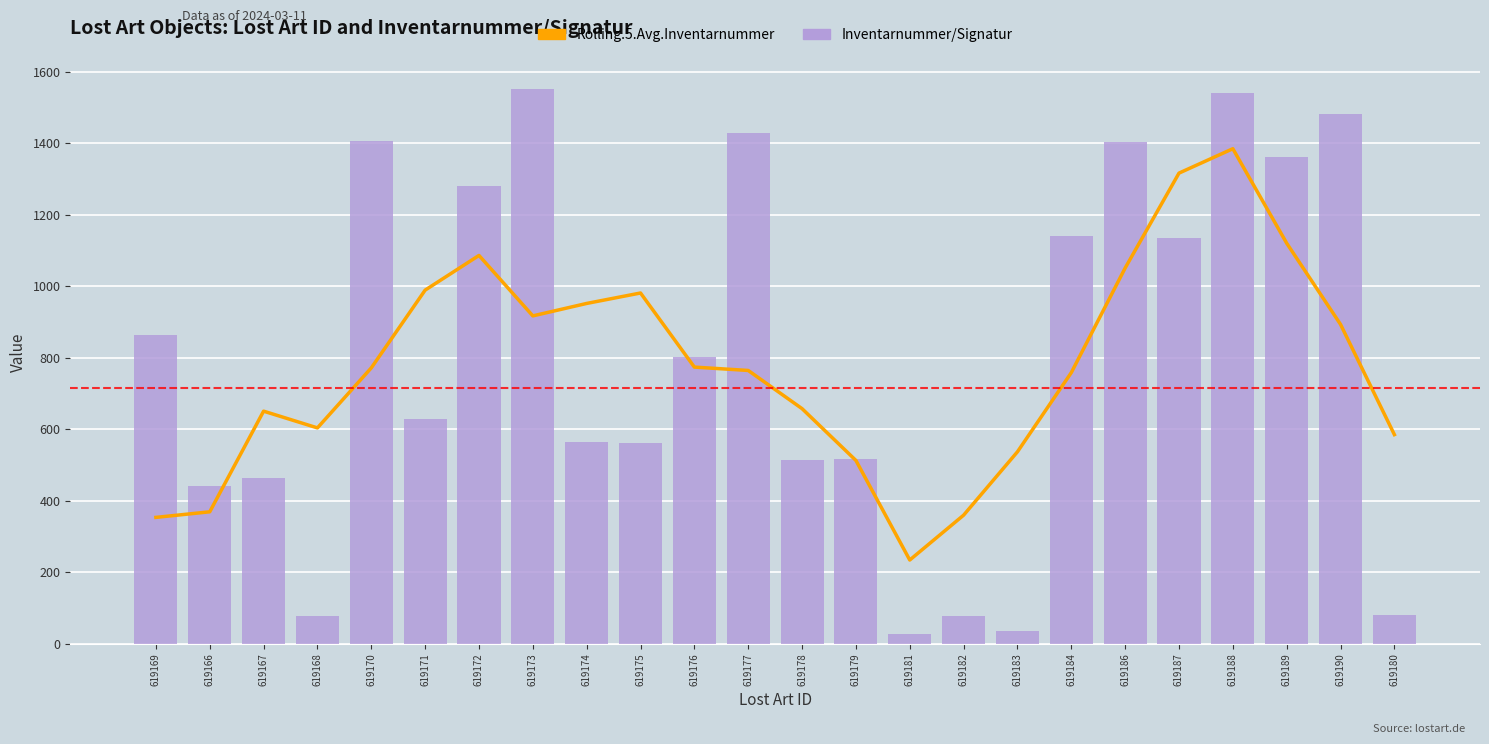

Reading left to right, transcribe all the data shown in this chart.

Rolling.5.Avg.Inventarnummer: 619169=353.6	619166=369.2	619167=650.6	619168=603.8	619170=771.6	619171=989.0	619172=1086.0	619173=917.0	619174=951.8	619175=981.0	619176=773.8	619177=764.4	619178=657.6	619179=512.8	619181=234.4	619182=359.8	619183=537.0	619184=758.4	619186=1050.8	619187=1316.2	619188=1384.4	619189=1120.2	619190=893.2	619180=585.0
Inventarnummer/Signatur: 619169=863.0	619166=442.0	619167=463.0	619168=78.0	619170=1407.0	619171=629.0	619172=1281.0	619173=1550.0	619174=563.0	619175=562.0	619176=803.0	619177=1427.0	619178=514.0	619179=516.0	619181=28.0	619182=79.0	619183=35.0	619184=1141.0	619186=1402.0	619187=1135.0	619188=1541.0	619189=1362.0	619190=1482.0	619180=81.0